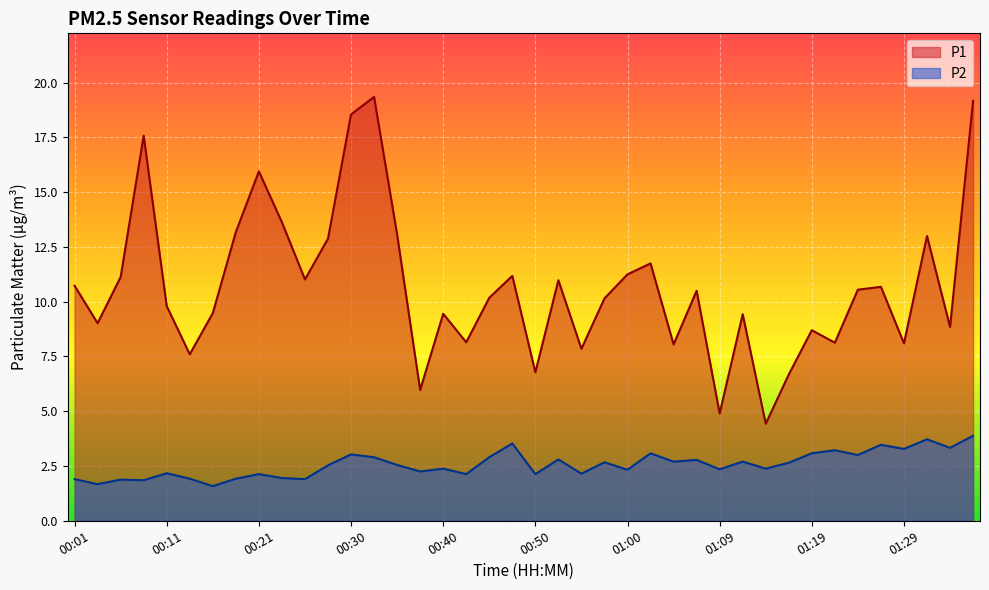

What is the total value across all series at 00:08?

19.4